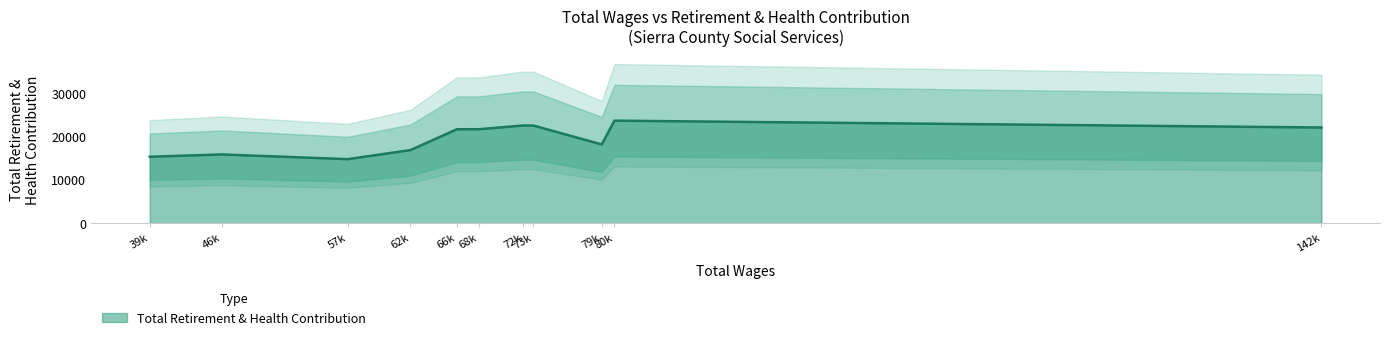

Does the chart display data point markers on the line(s)?

No